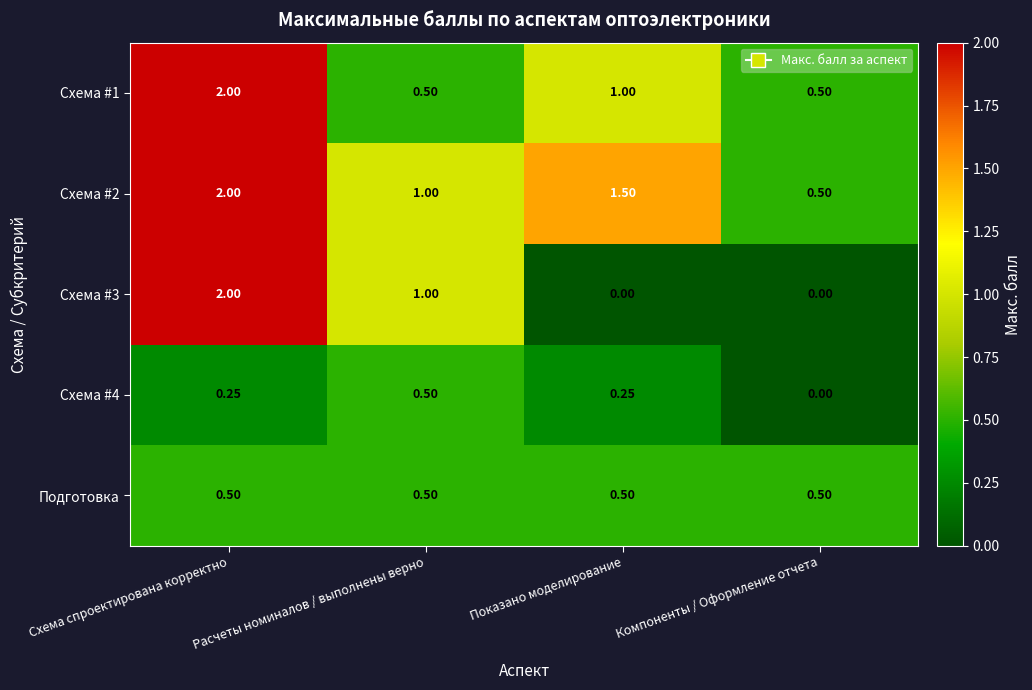

Which category has the highest value in the Схема #2 series?

Схема спроектирована корректно